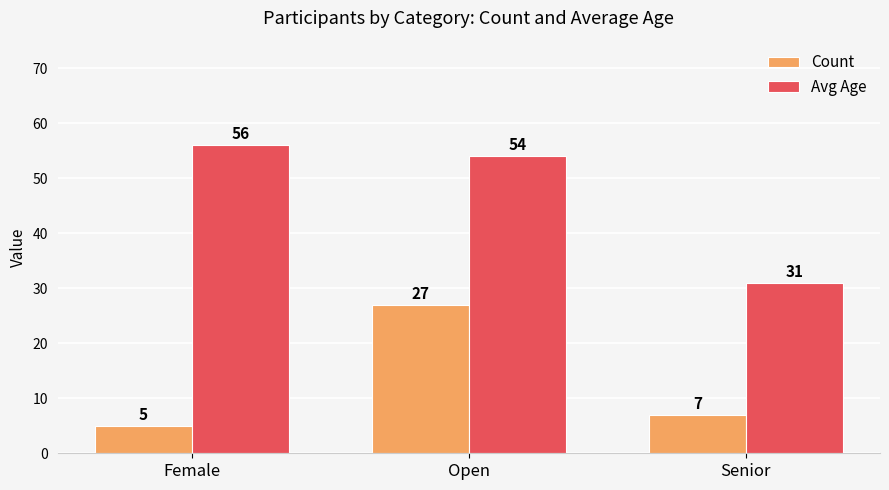

What is the label of the 2nd bar from the right?

Open